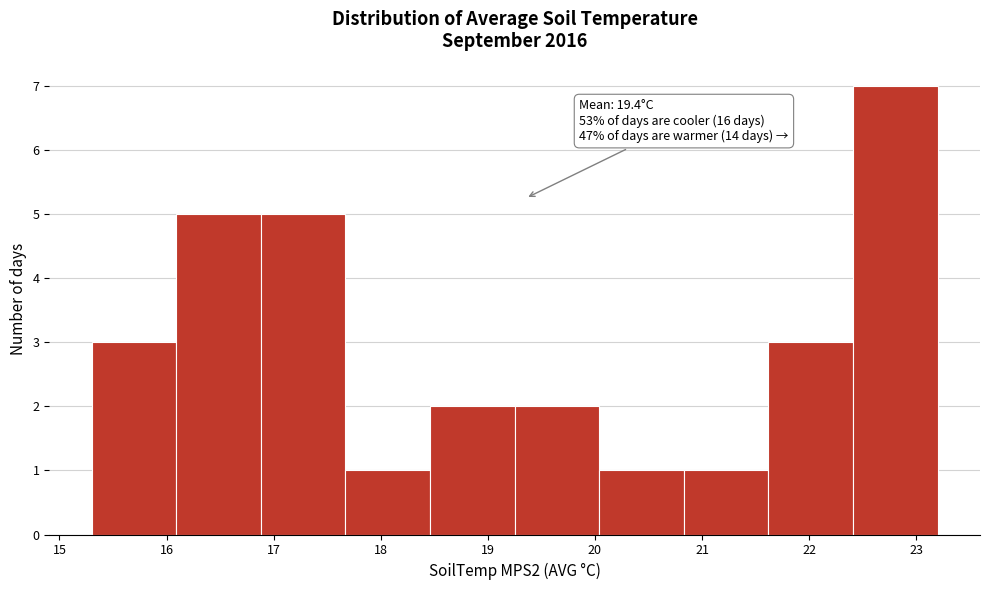

Which range on the x-axis has the tallest bar?

22.41 to 23.20